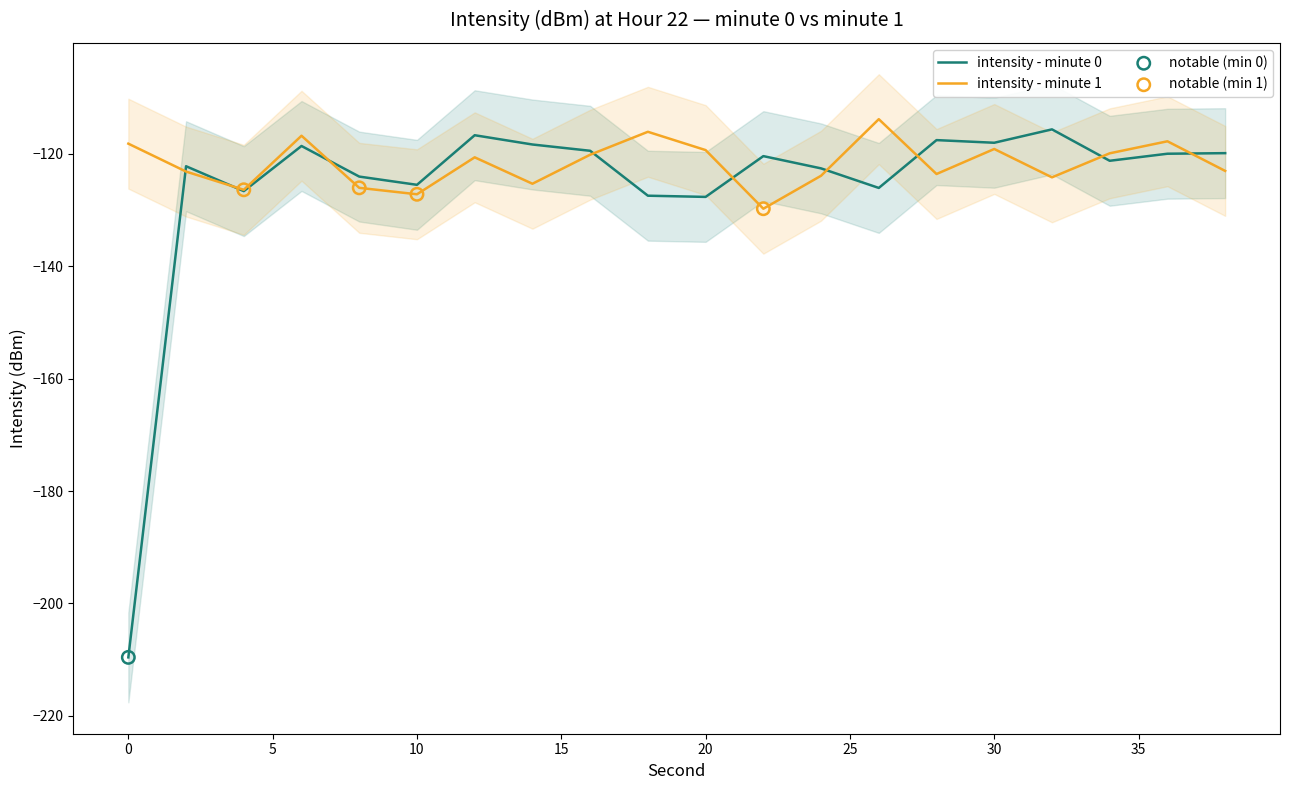

Is the value of intensity - minute 1 at 34 greater than the value of intensity - minute 0 at 18?

Yes